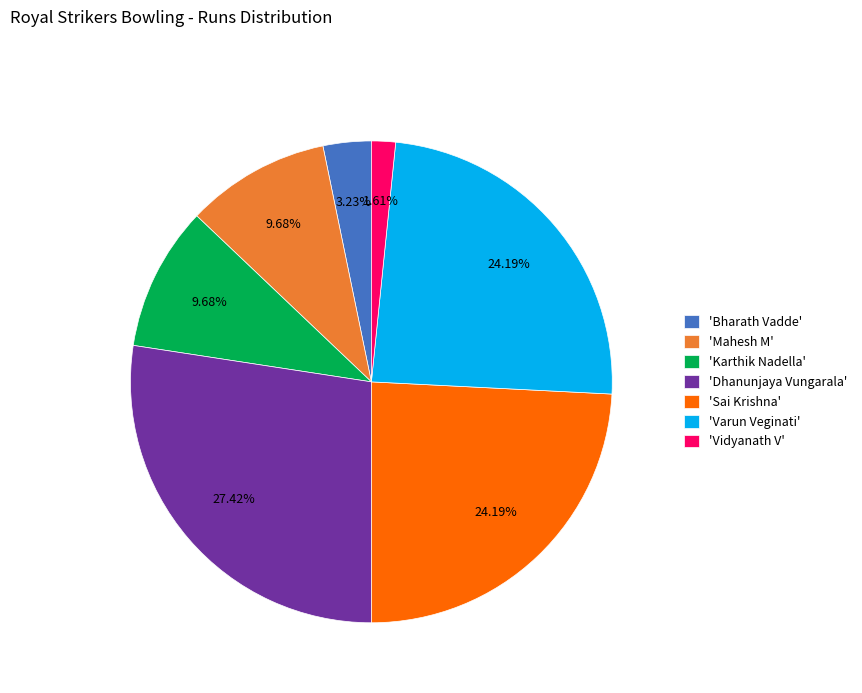

How many slices are in this pie chart?

7